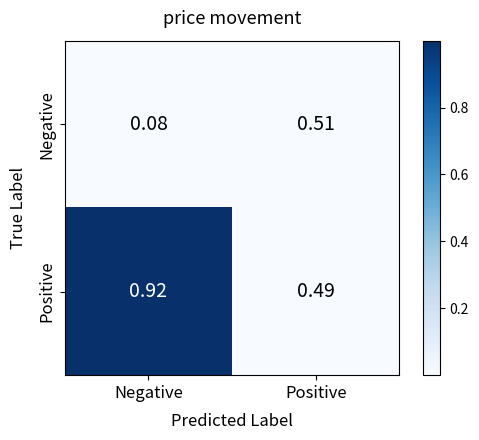

Rank the series by their average value, from highest to lowest.

Positive, Negative